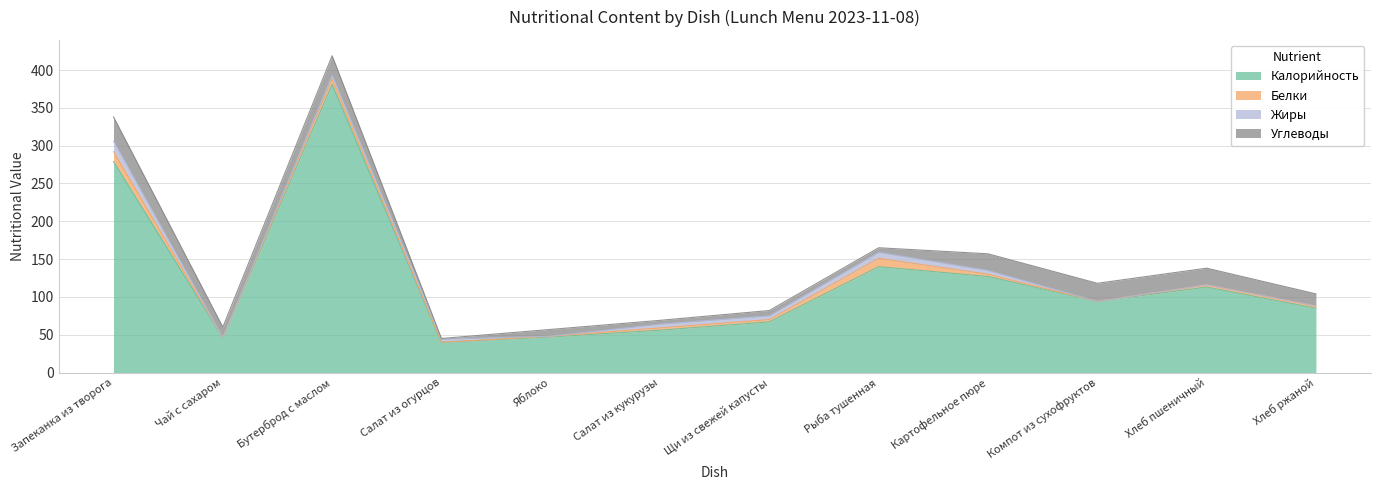

At how many categories does at least one series exceed 172?

2